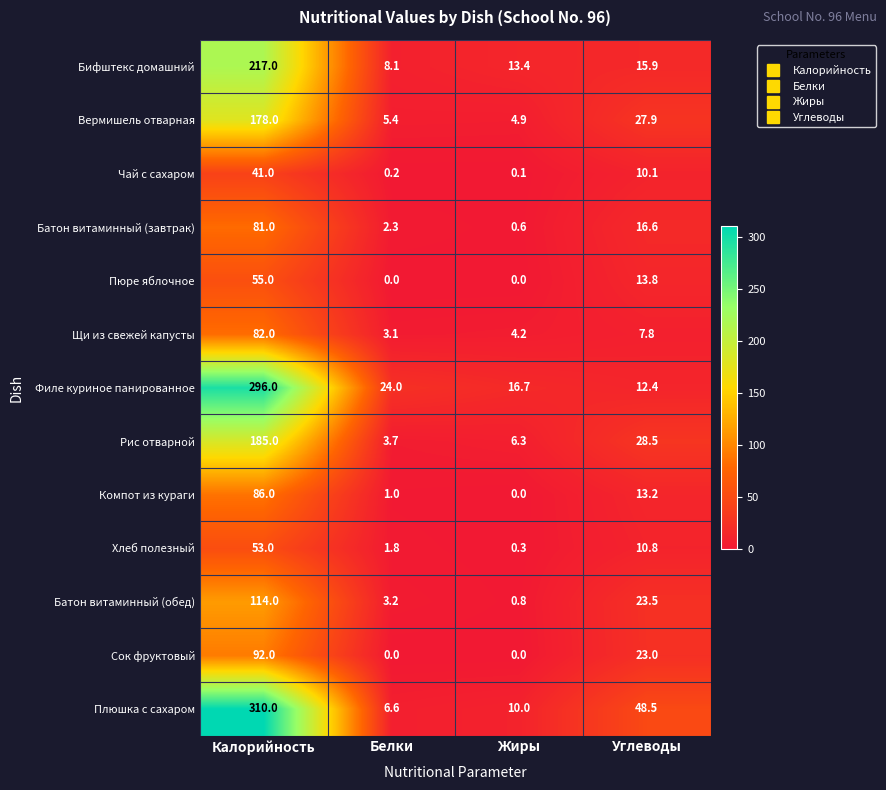

What value does the Батон витаминный (обед) series have at Углеводы?

23.5